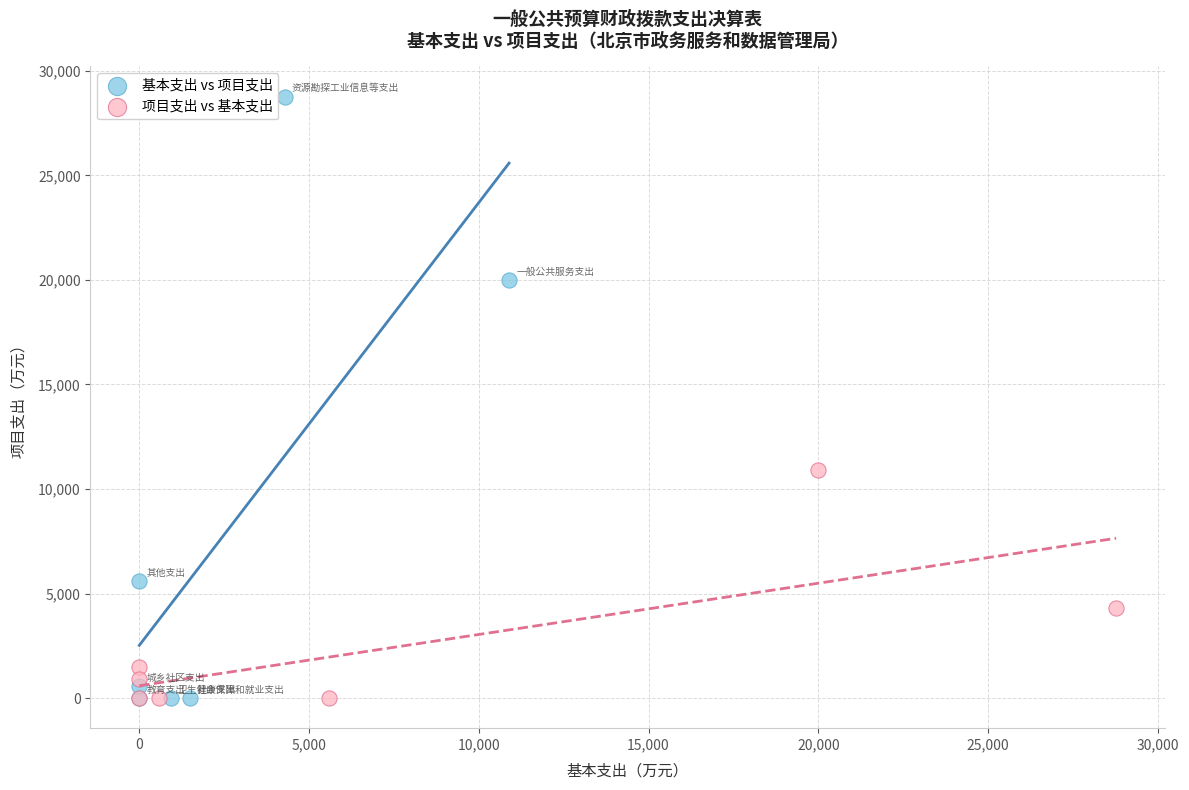

Which series contains the highest Y value?

基本支出 vs 项目支出